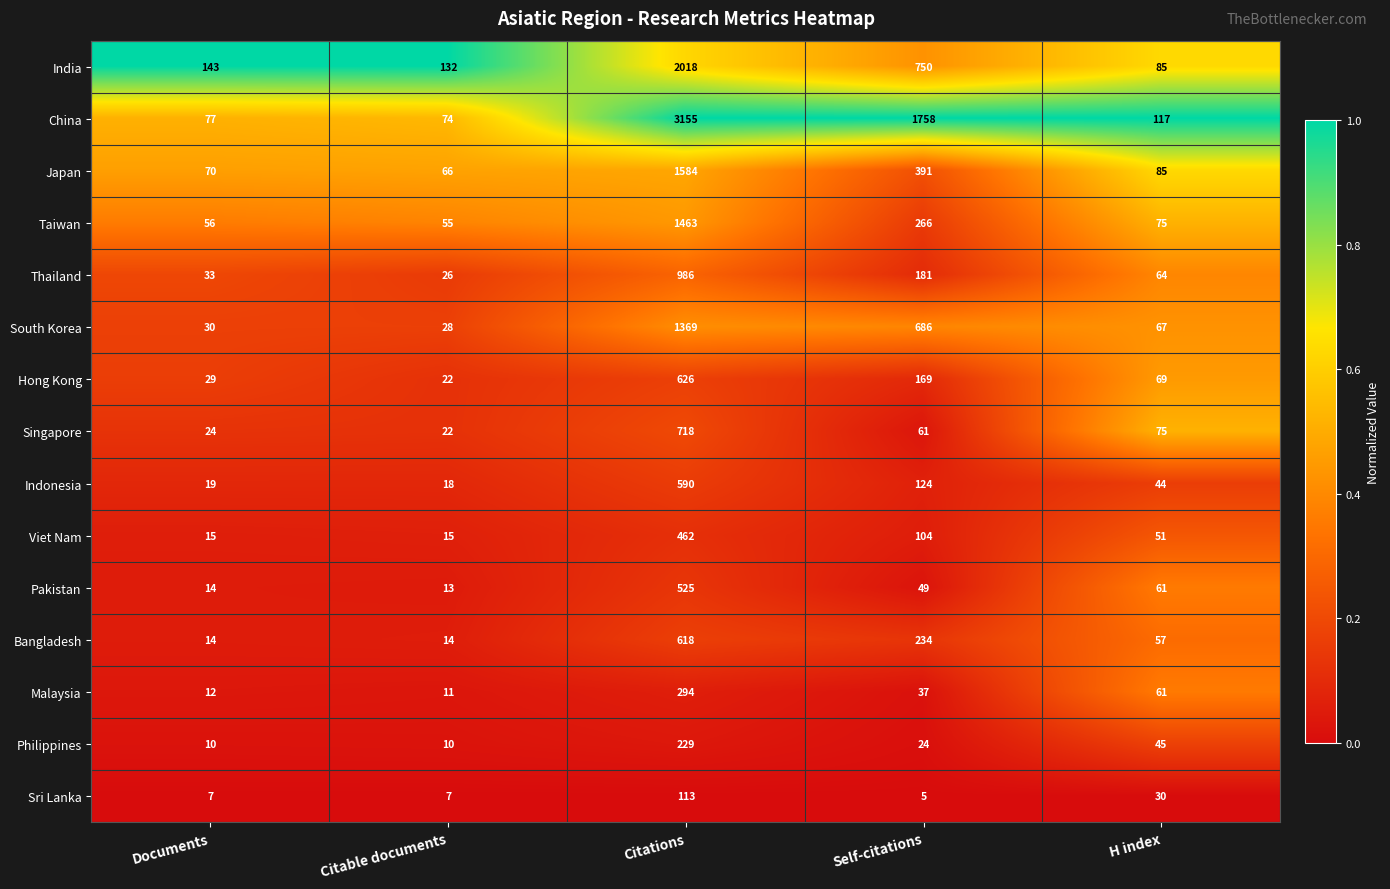

What is the greatest value displayed?

3155